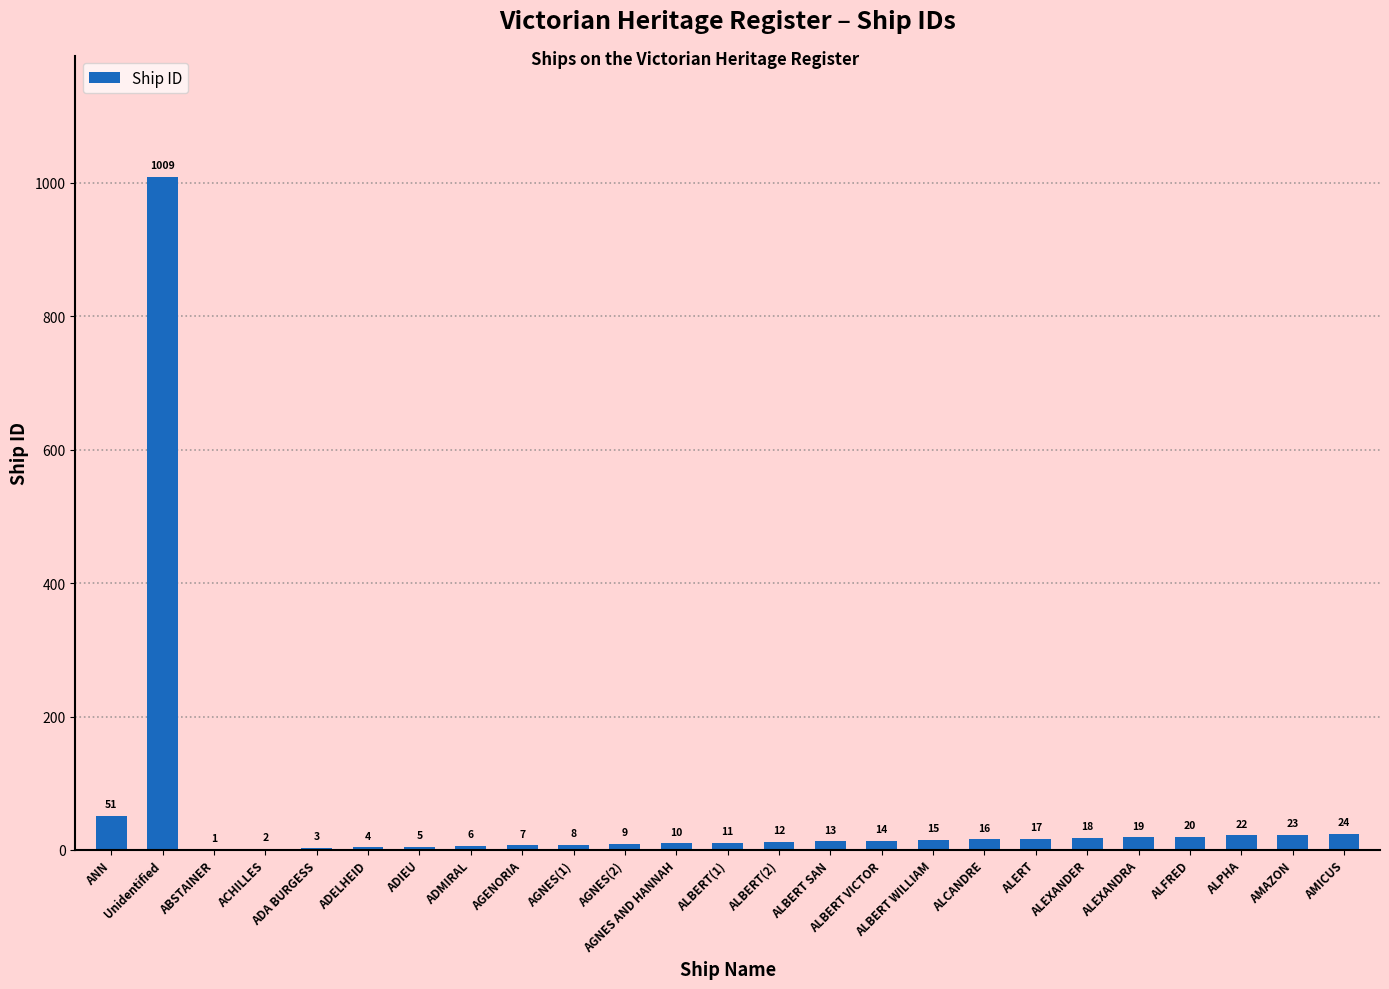

Reading right to left, extract all data points from this chart.

24	23	22	20	19	18	17	16	15	14	13	12	11	10	9	8	7	6	5	4	3	2	1	1009	51